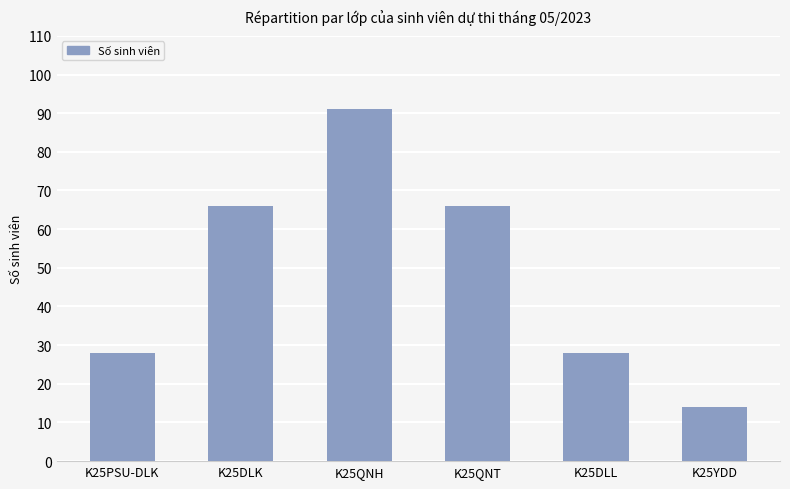

Reading left to right, what are all the values shown in this chart?

28	66	91	66	28	14